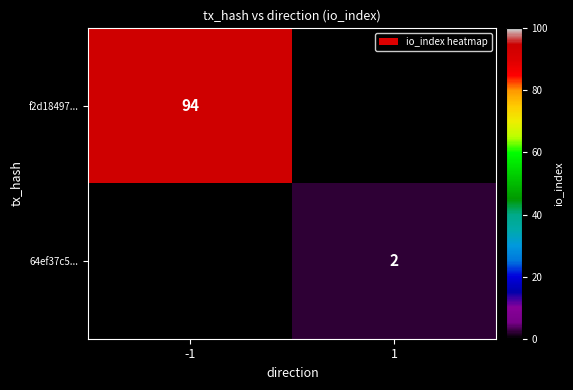

Is the value of f2d18497... at -1 greater than the value of 64ef37c5... at 1?

Yes